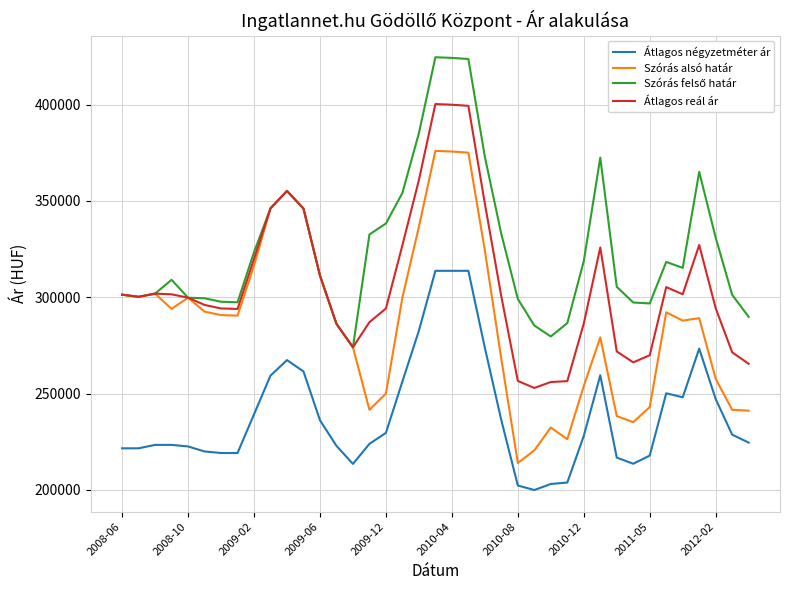

True or false: Átlagos reál ár and Átlagos négyzetméter ár cross at least once.

False